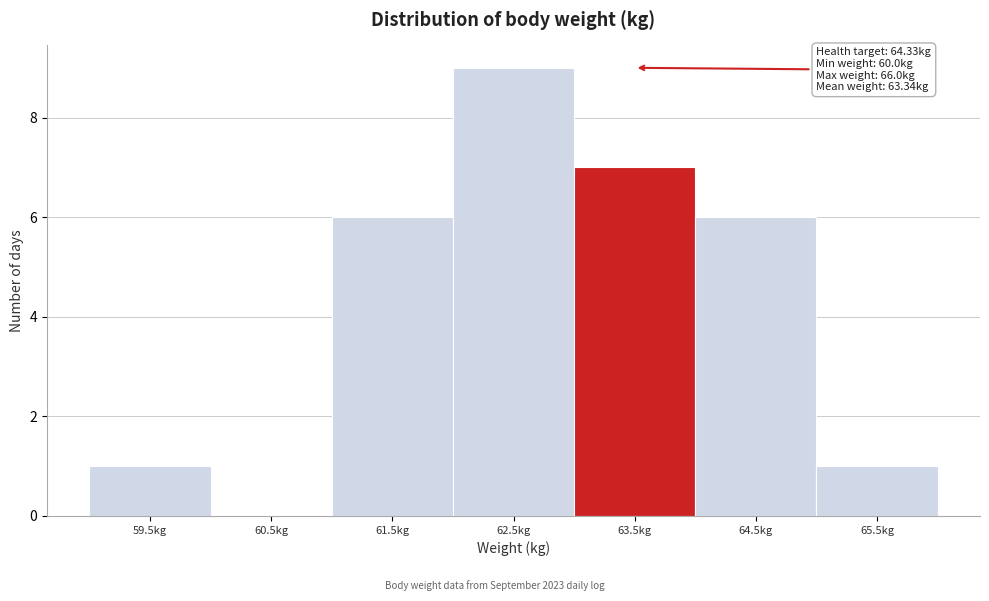

Reading right to left, extract all data points from this chart.

65.5kg=1	64.5kg=6	63.5kg=7	62.5kg=9	61.5kg=6	60.5kg=0	59.5kg=1